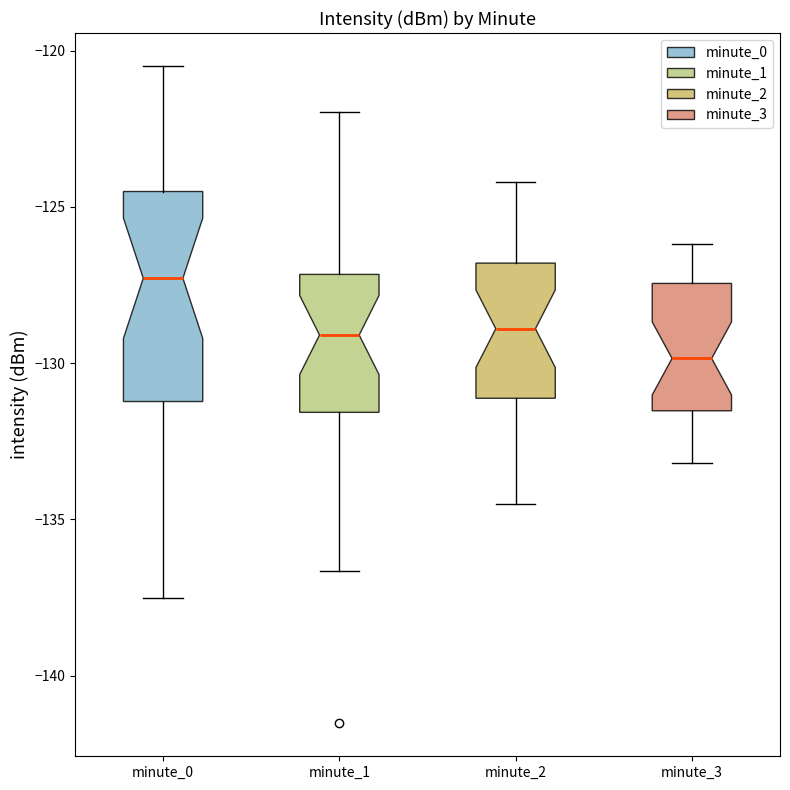

Reading left to right, transcribe this box plot: for each box, give where its median line is, the range the box spans, and where its two whiskers end, as read against the y-axis. The values are not printed on the chart, so give them approximately, as read against the axis.

minute_0: median -127.5, box -131.0 to -124.5, whiskers -137.5 to -120.5
minute_1: median -129.0, box -131.5 to -127.0, whiskers -136.5 to -122.0
minute_2: median -129.0, box -131.0 to -127.0, whiskers -134.5 to -124.0
minute_3: median -130.0, box -131.5 to -127.5, whiskers -133.0 to -126.0